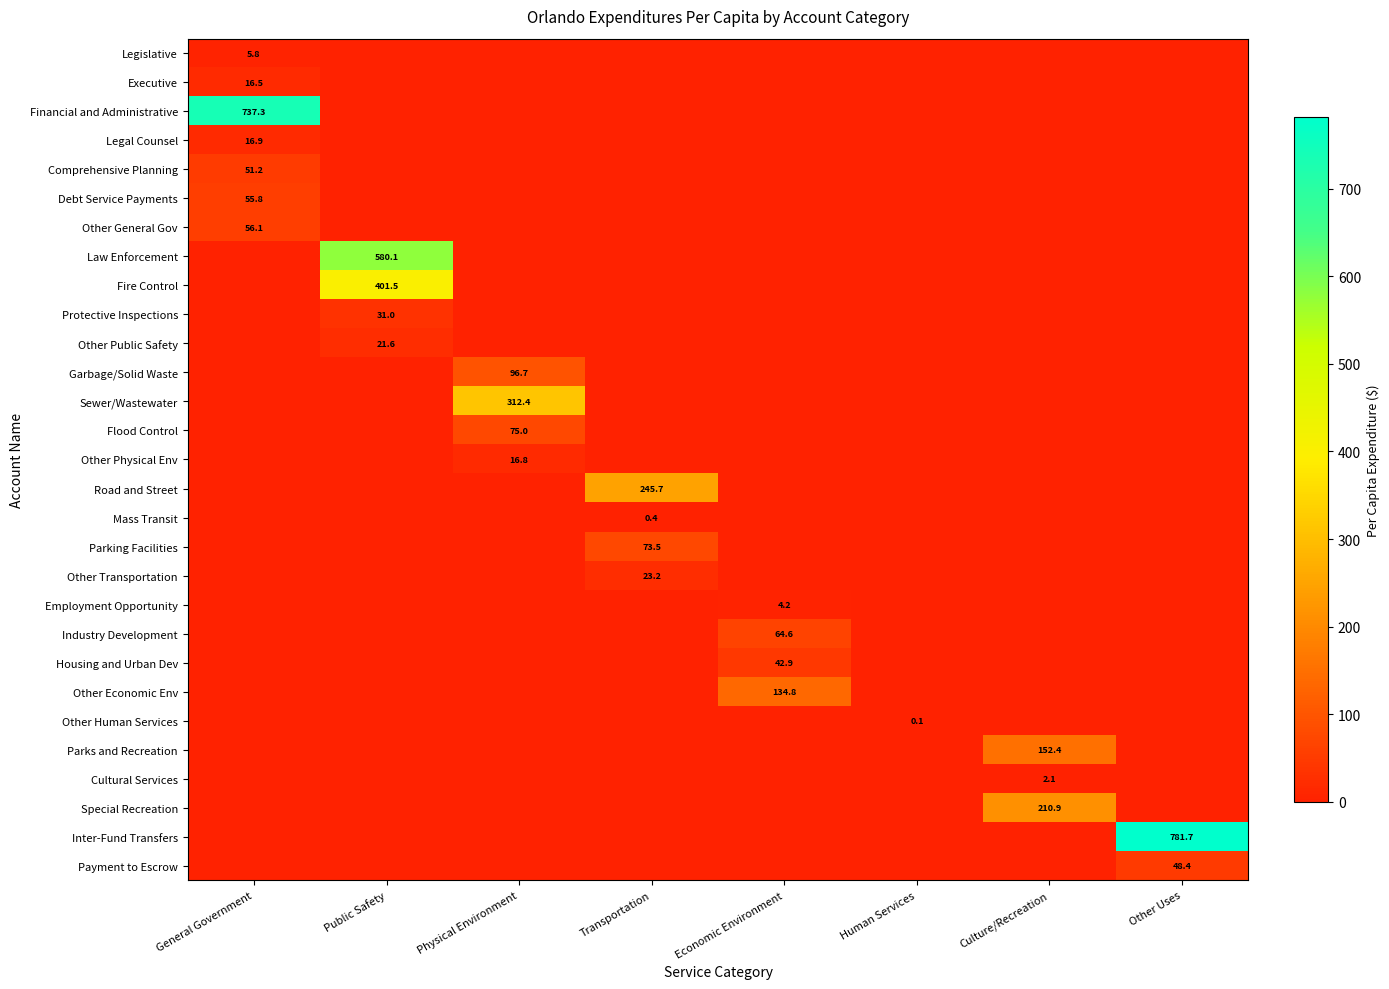

Which series has the largest total across all categories?

Inter-Fund Transfers